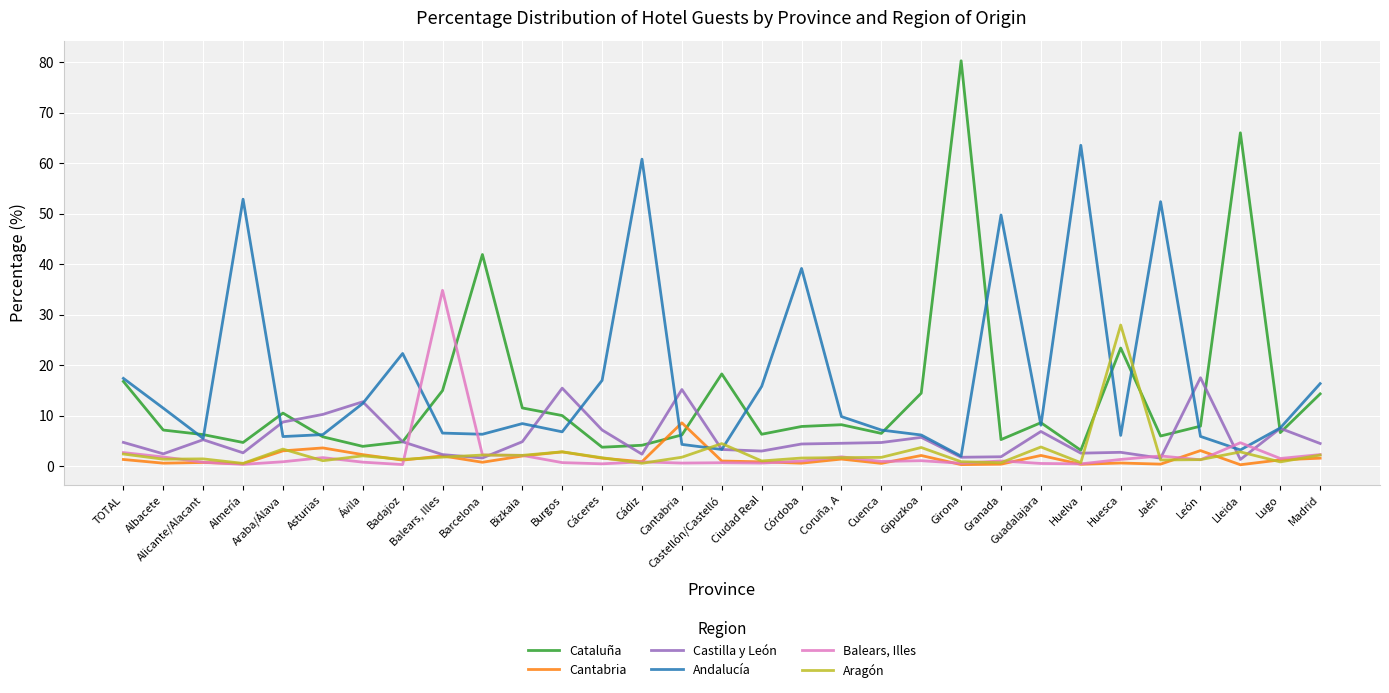

What is the spread (max minus min) of values at Cuenca?

6.6